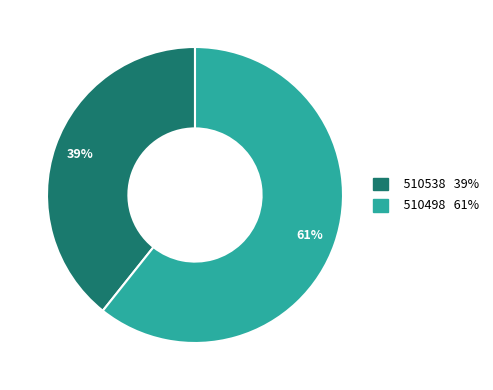

Do 510498 and 510538 together represent more than half of the pie?

Yes